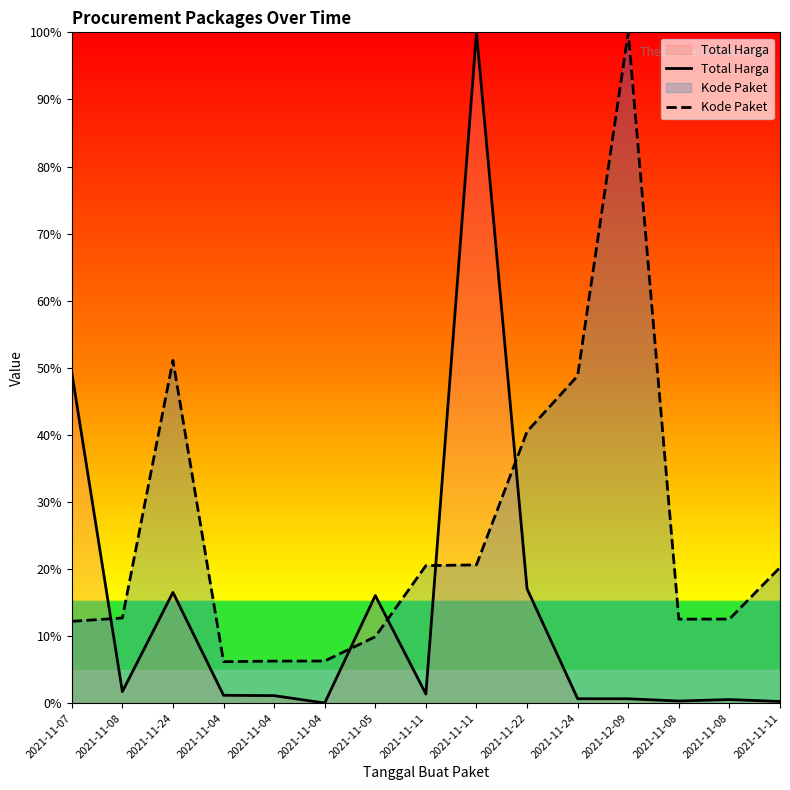

Is it true that Kode Paket equals 154.6 at 2021-12-09?

False